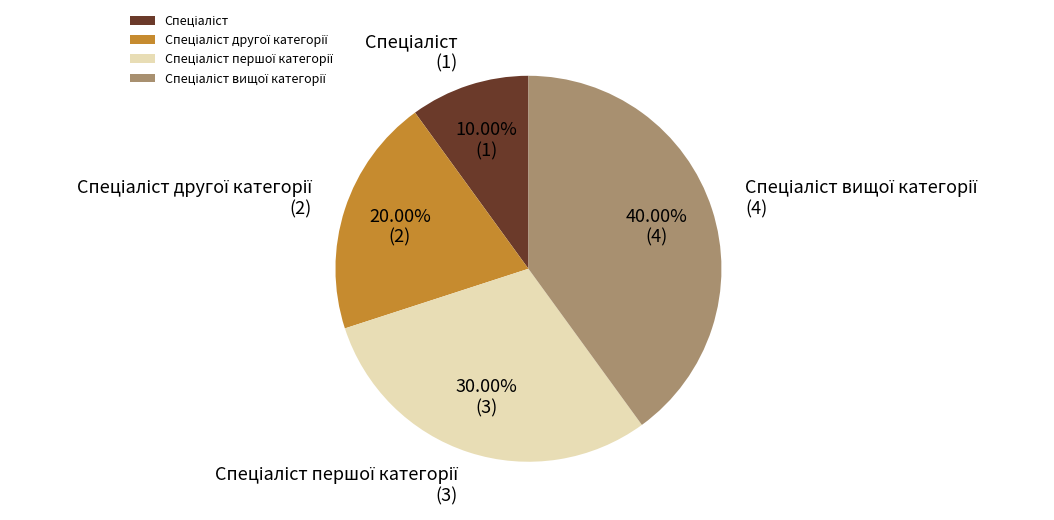

Is there a majority slice in this chart?

No